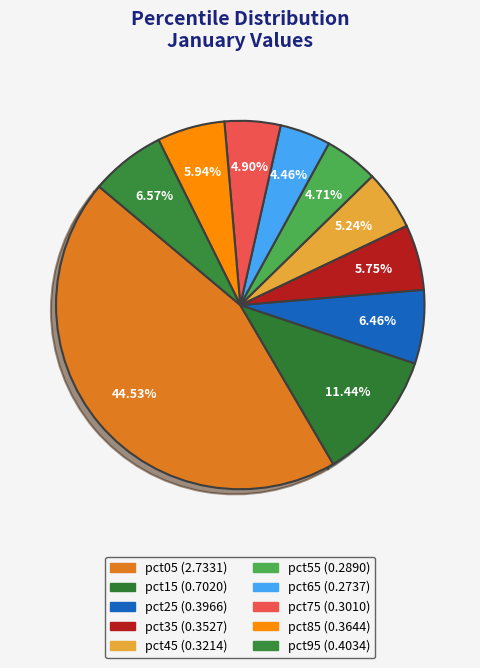

Count the number of slices in the pie.

10